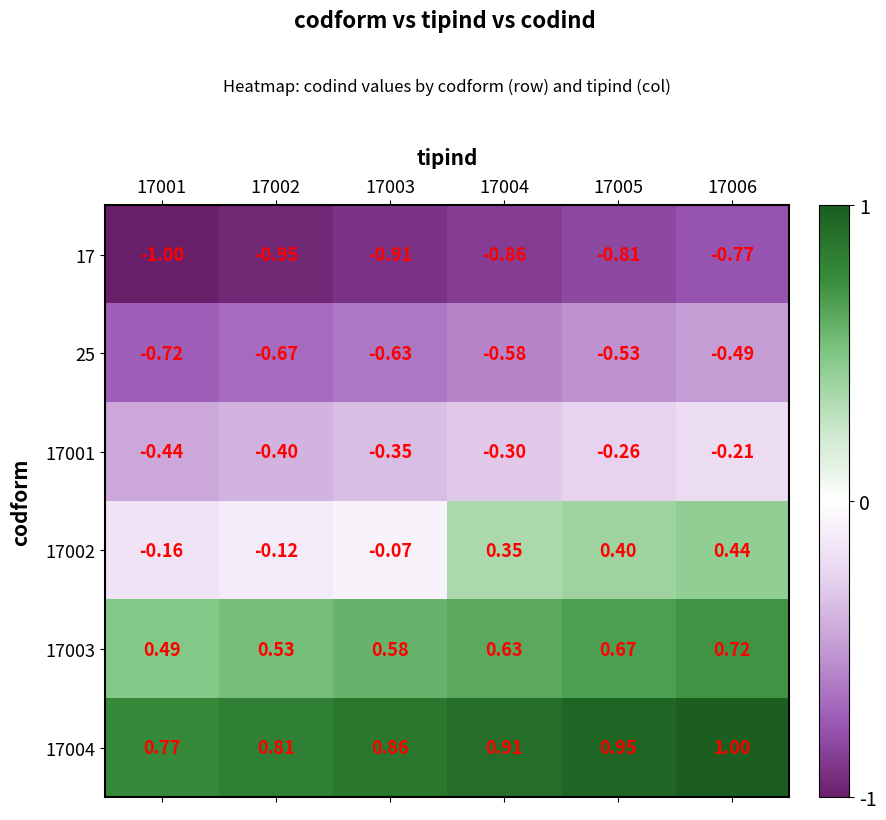

Which has a higher value, 17001 or 17003?

17003